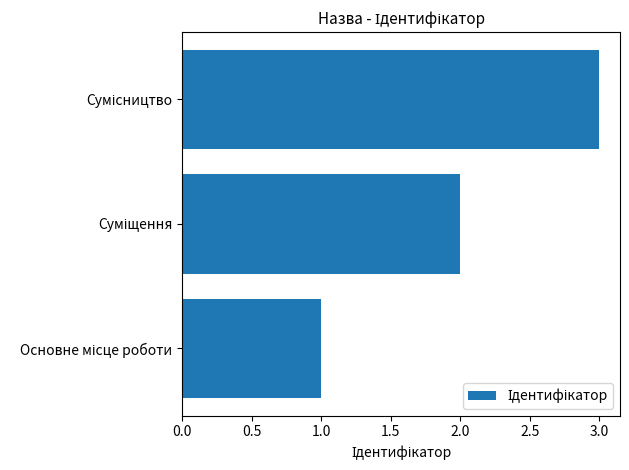

What is the greatest value displayed?

3